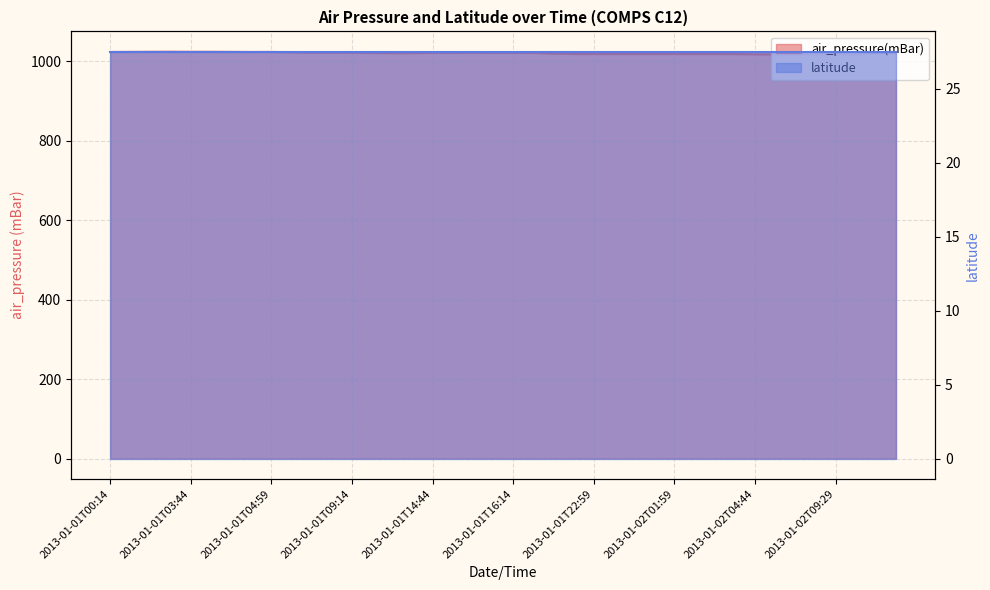

Count the number of categories in the chart.

40